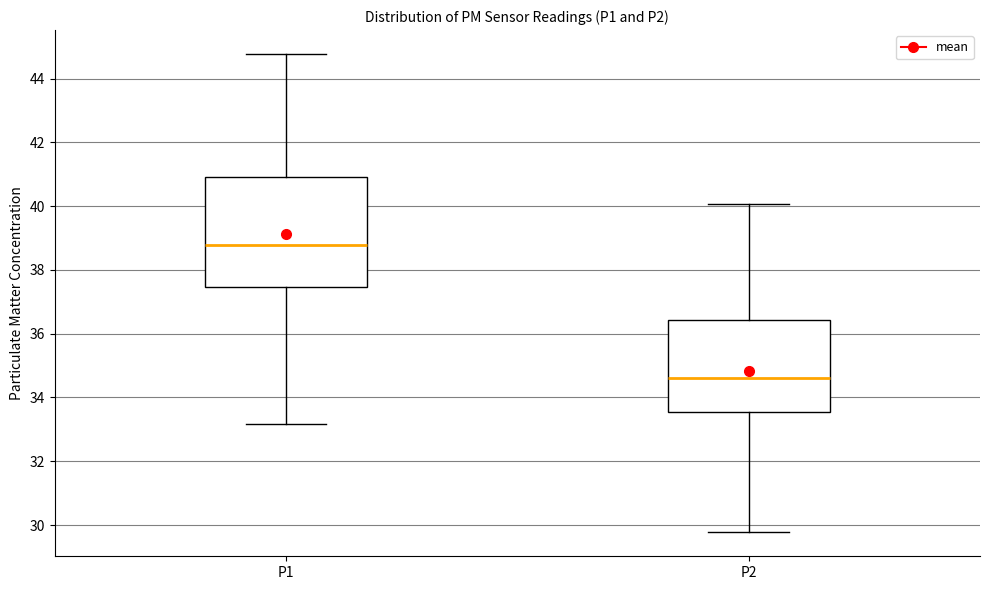

Reading left to right, transcribe this box plot: for each box, give where its median line is, the range the box spans, and where its two whiskers end, as read against the y-axis. The values are not printed on the chart, so give them approximately, as read against the axis.

P1: median 38.8, box 37.4 to 41.0, whiskers 33.2 to 44.8
P2: median 34.6, box 33.6 to 36.4, whiskers 29.8 to 40.0